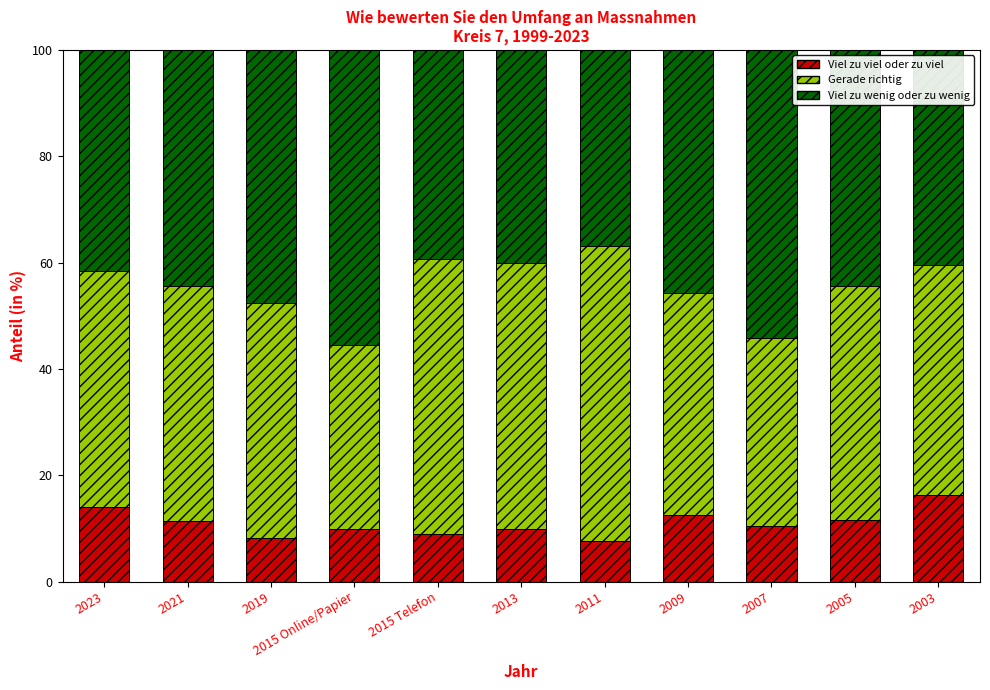

How many series are shown in this chart?

3